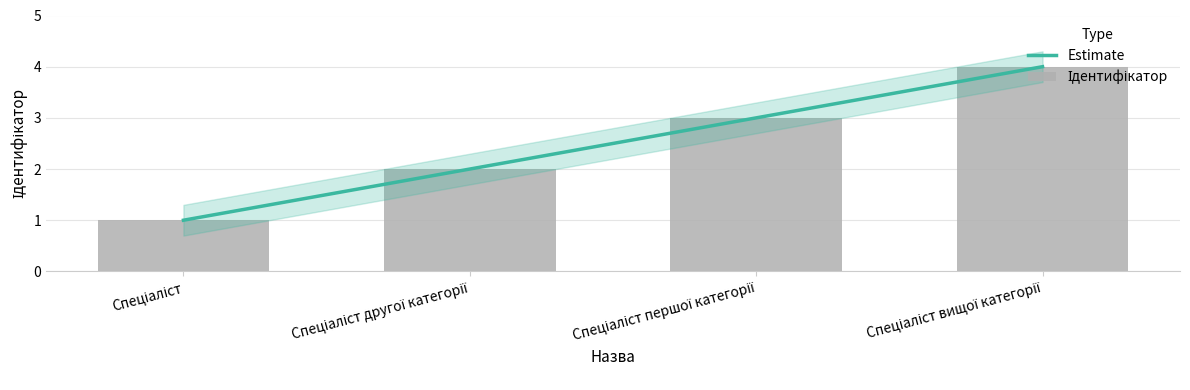

At which category is the sum across all series the highest?

Спеціаліст вищої категорії